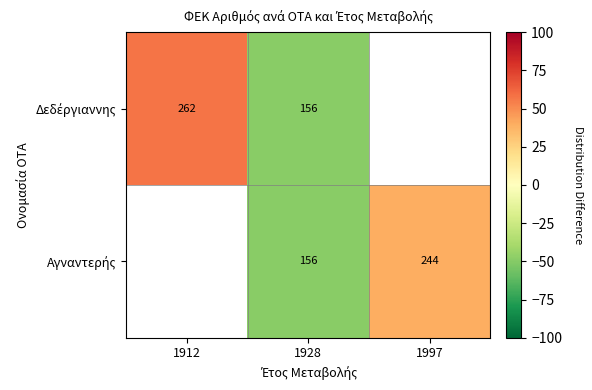

Which series has the widest spread of values?

Δεδέργιαννης